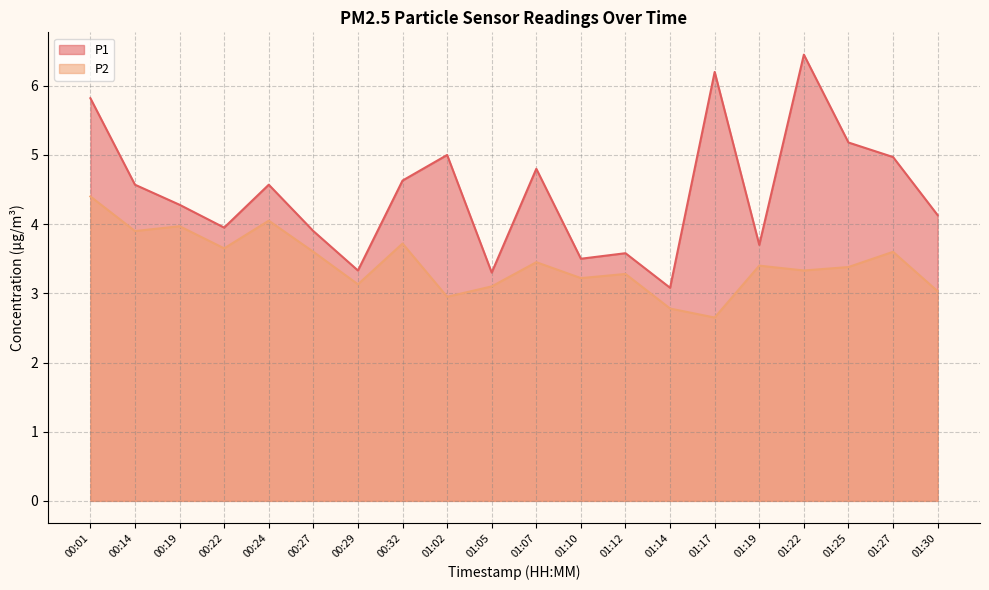

What is the difference between the second highest and second lowest values in the P1 series?

2.9